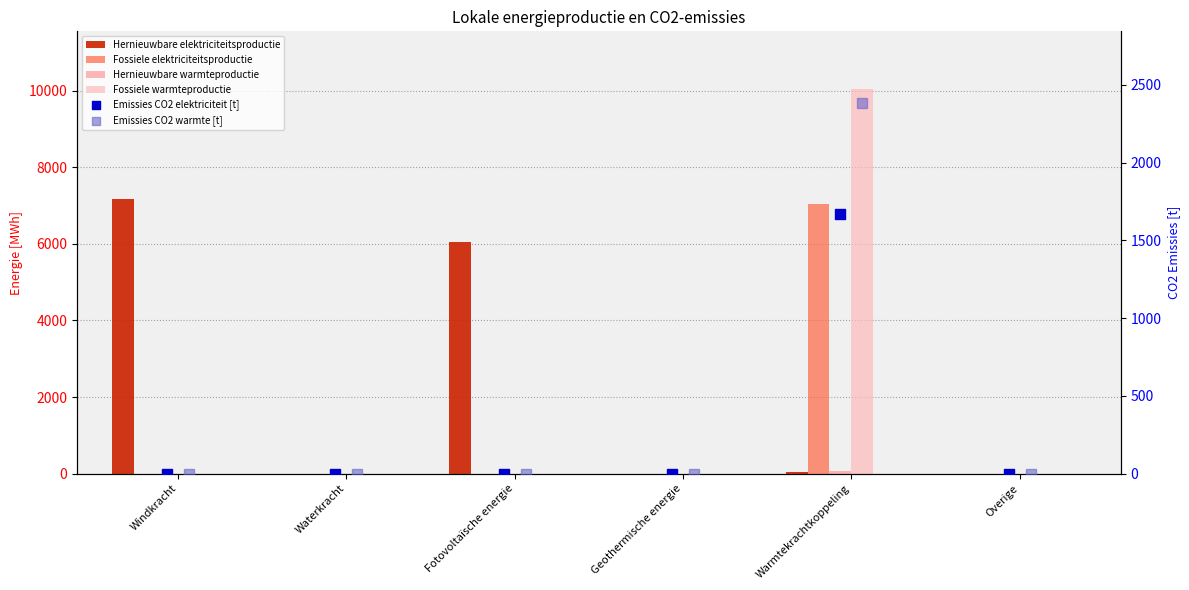

Which series contains the lowest Y value?

Hernieuwbare elektriciteitsproductie